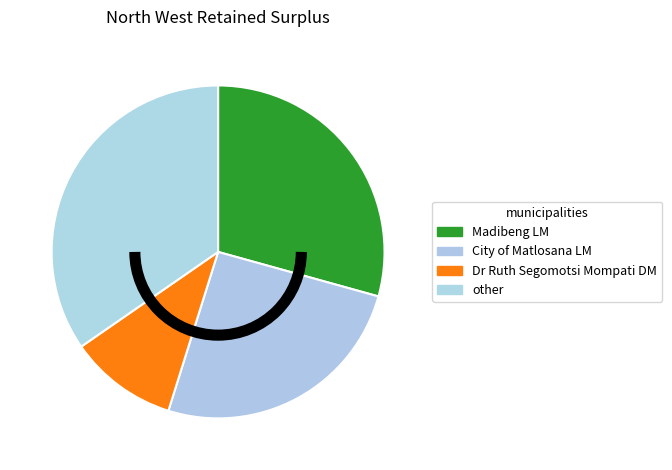

Which category has the smallest portion of the pie?

Dr Ruth Segomotsi Mompati DM